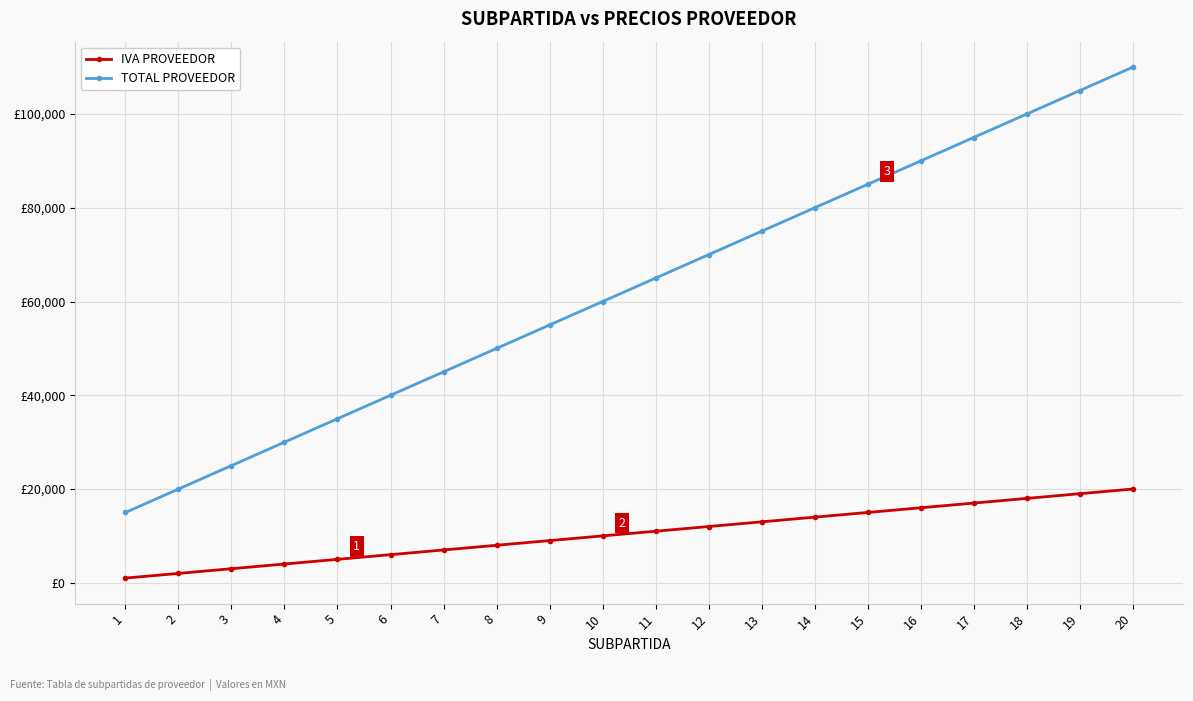

True or false: TOTAL PROVEEDOR and IVA PROVEEDOR cross at least once.

False